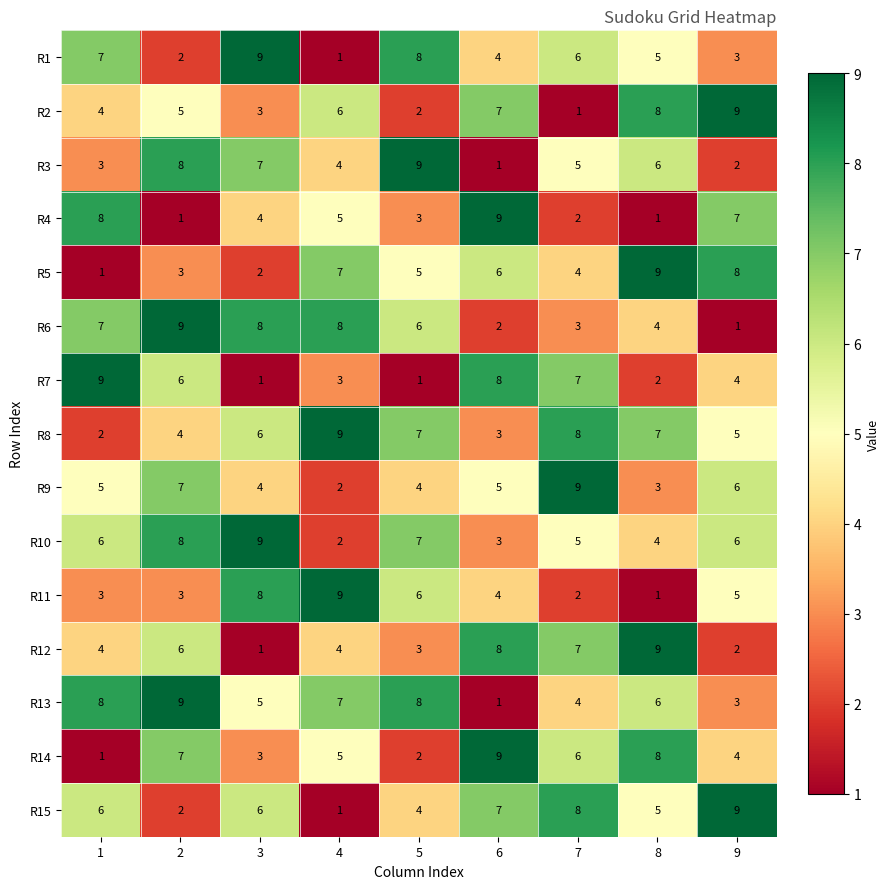

How many R6 values are between 3 and 8?

6